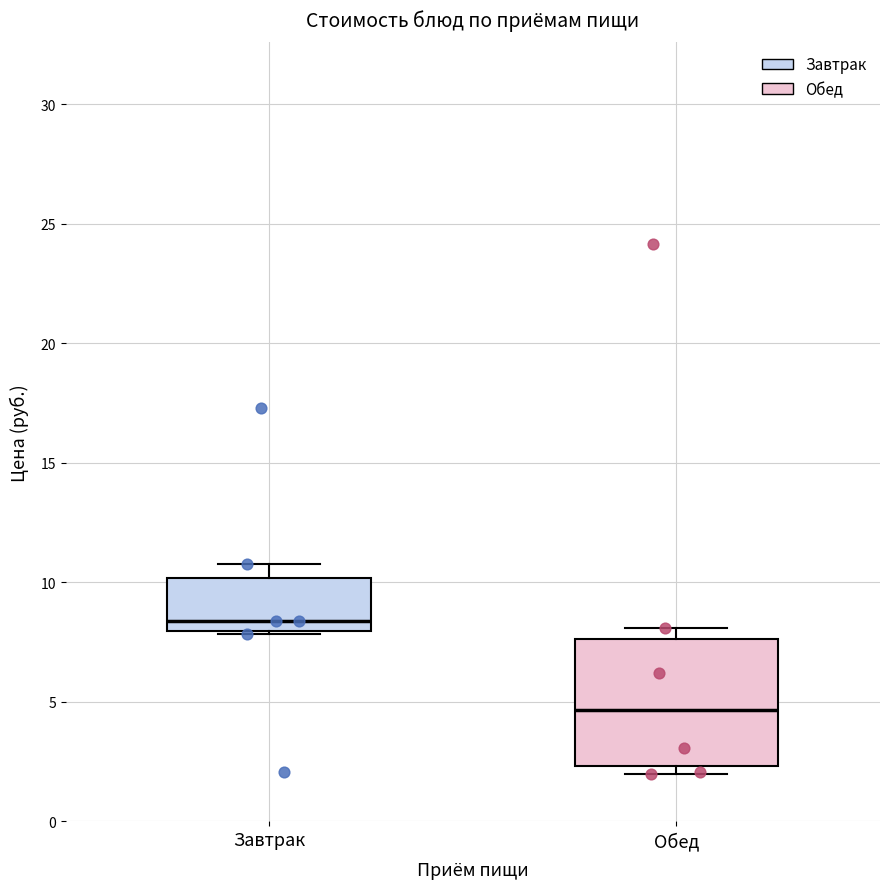

Where is the lower edge of the box for Обед on the y-axis? The values are not printed on the chart, so give them approximately, as read against the axis.

2.5